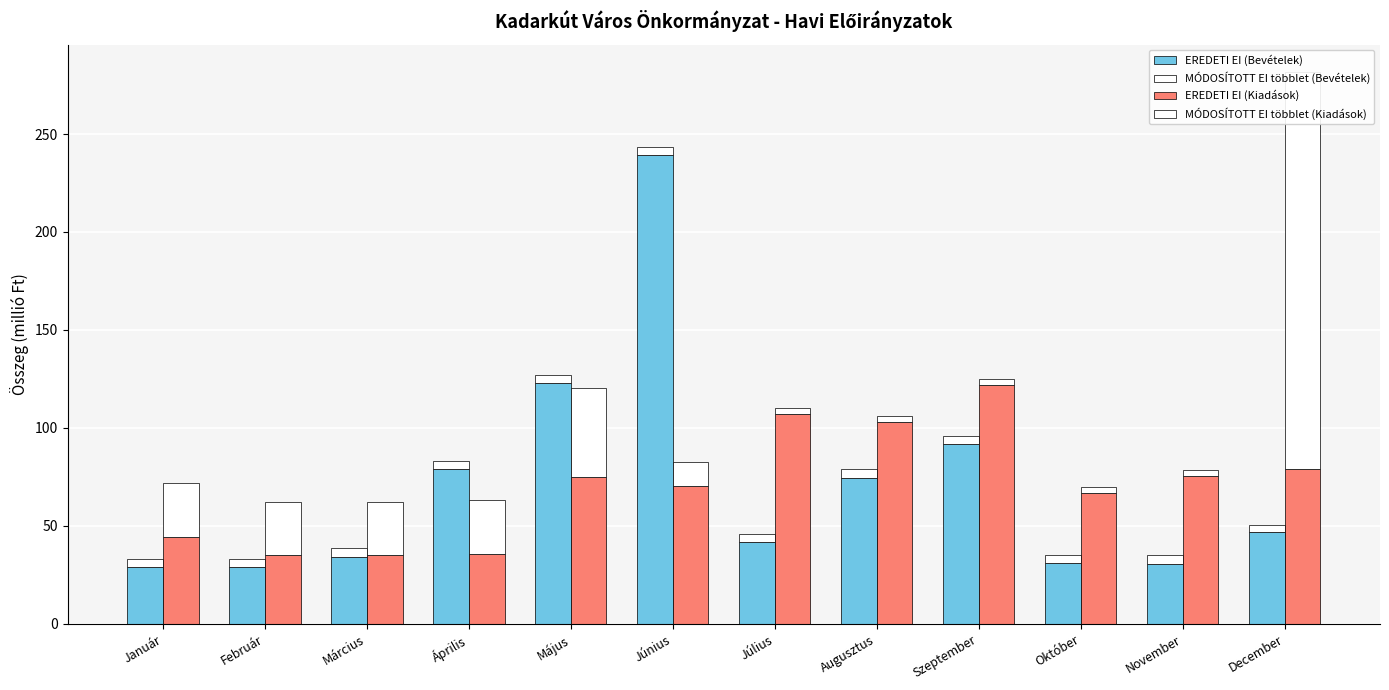

Is it true that MÓDOSÍTOTT EI többlet (Kiadások) equals 4.6 at Augusztus?

False